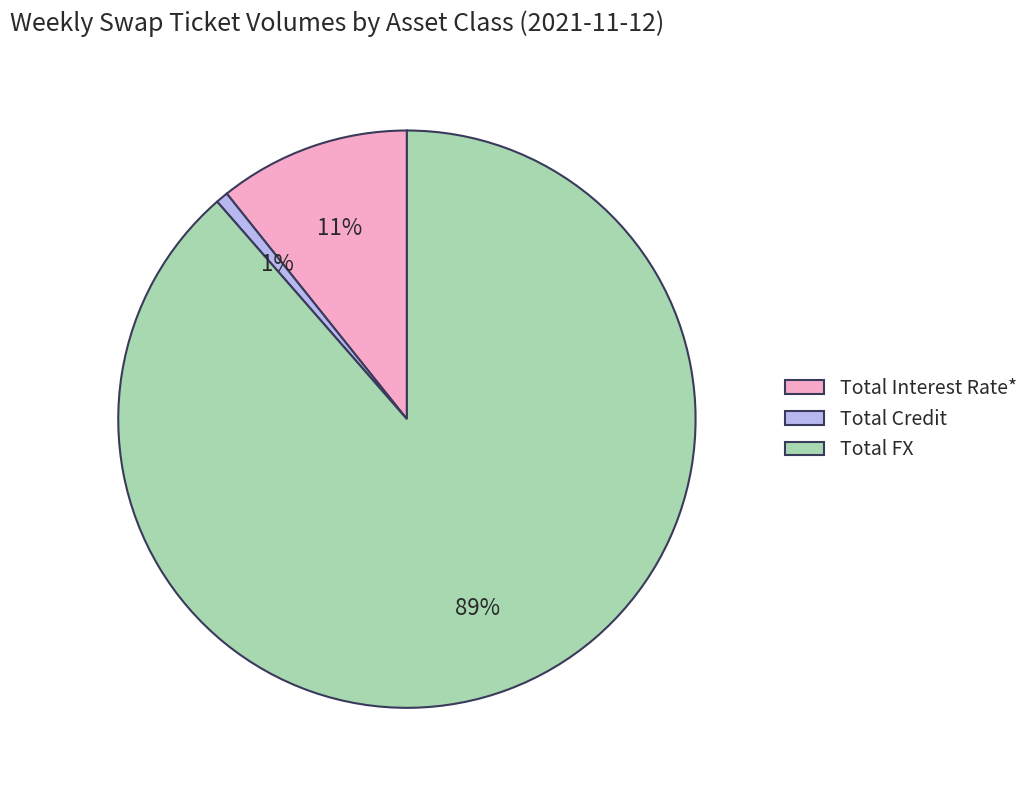

Count the number of slices in the pie.

3